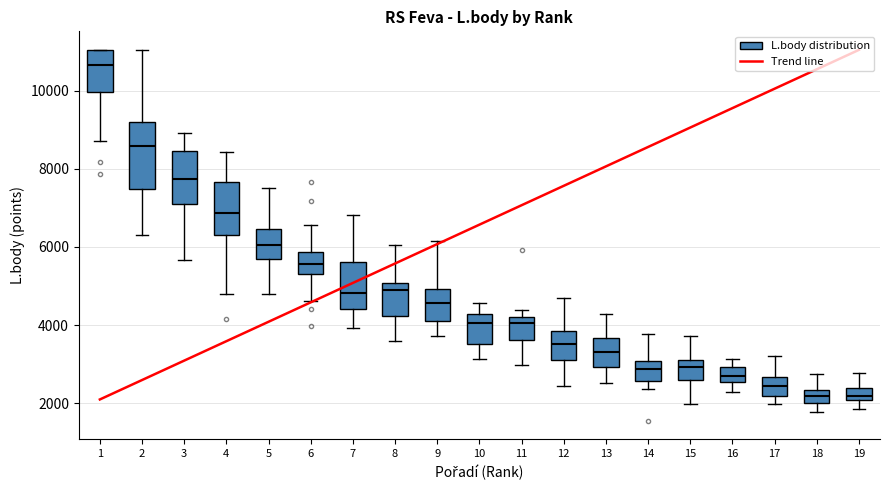

Which box's median line is the highest?

1